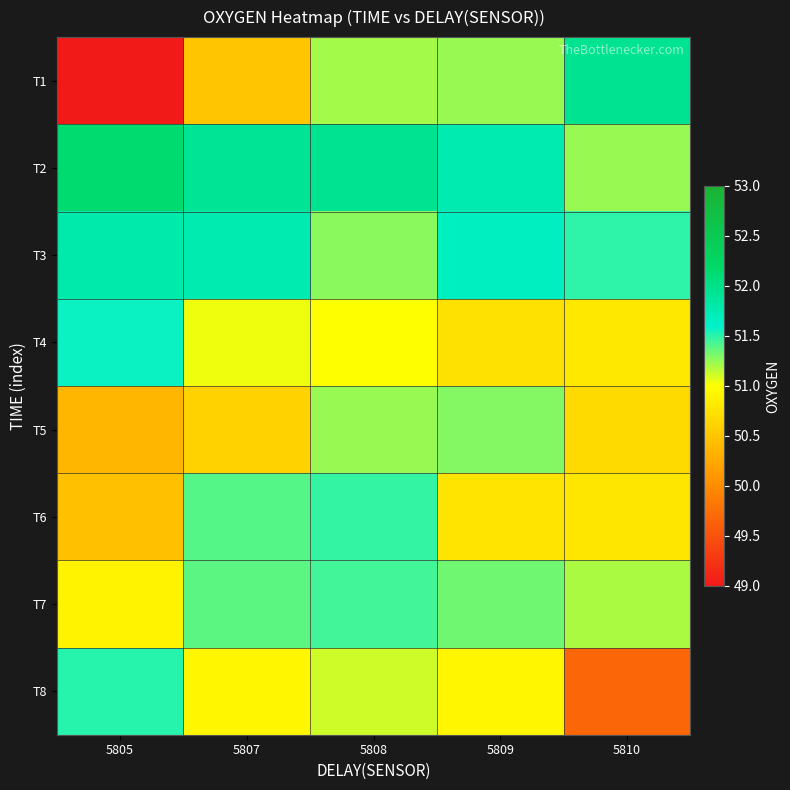

Which category has the lowest value across all series?

5805